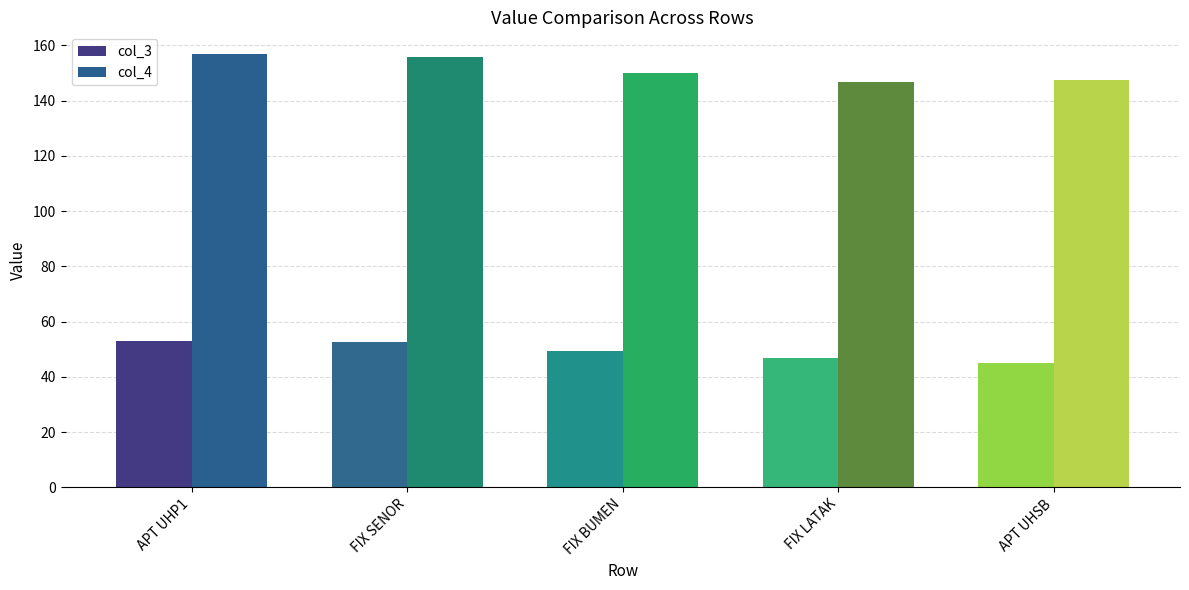

Is it true that col_4 equals 147.6 at APT UHSB?

True